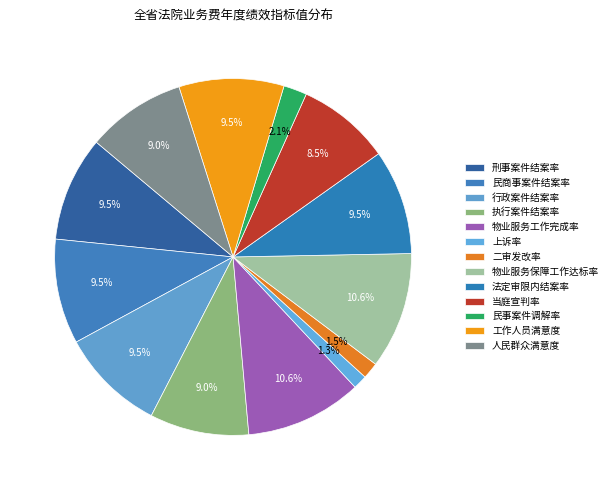

How many slices are in this pie chart?

13